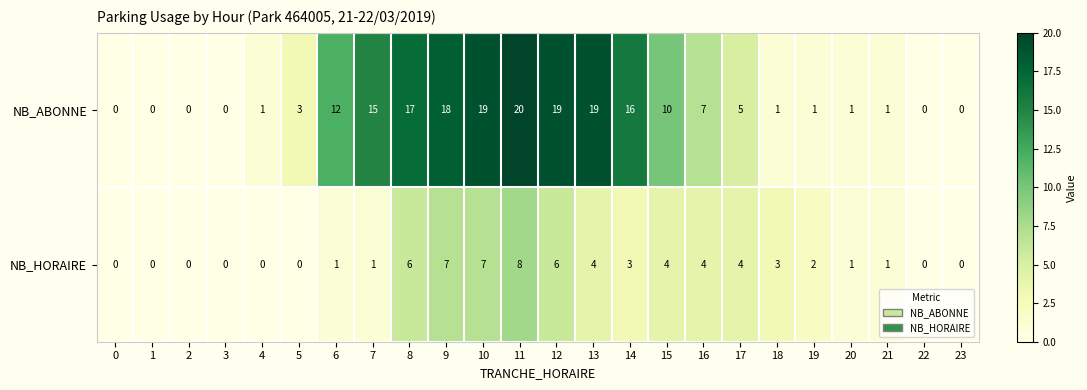

What is the difference between the NB_ABONNE values at 23 and 12?

19